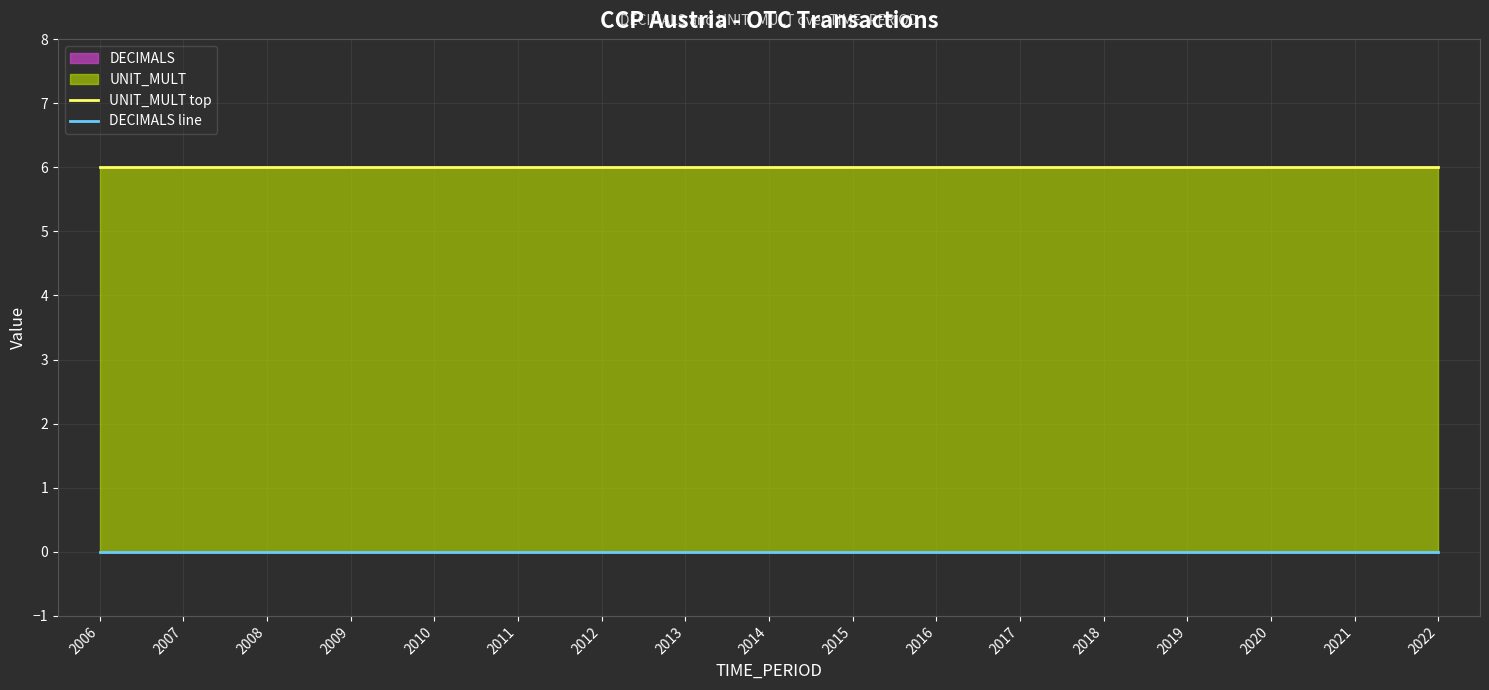

Reading left to right, what are all the values shown in this chart?

UNIT_MULT top: 6	6	6	6	6	6	6	6	6	6	6	6	6	6	6	6	6
DECIMALS line: 0	0	0	0	0	0	0	0	0	0	0	0	0	0	0	0	0